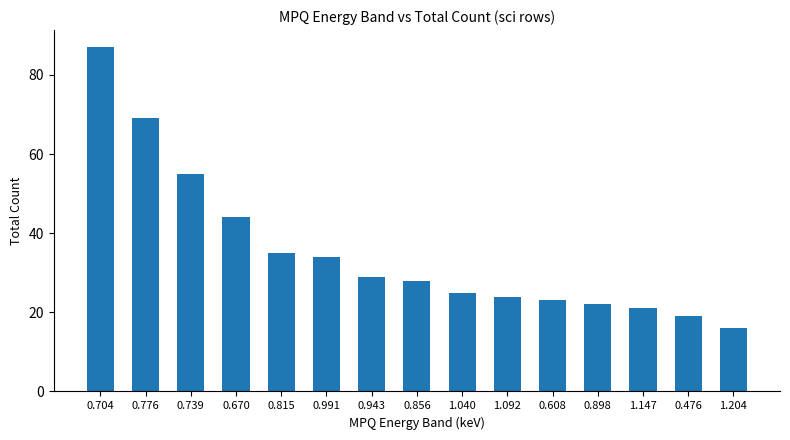

What is the difference between the maximum and second lowest values?

68